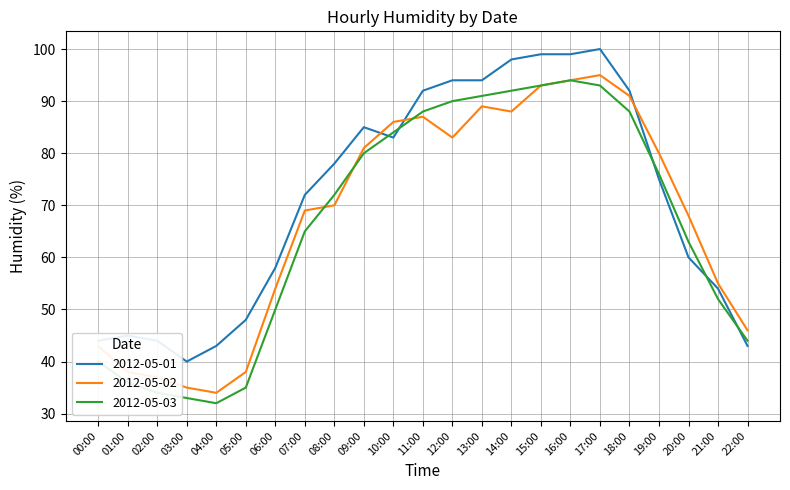

Rank the series by their average value, from highest to lowest.

2012-05-01, 2012-05-02, 2012-05-03